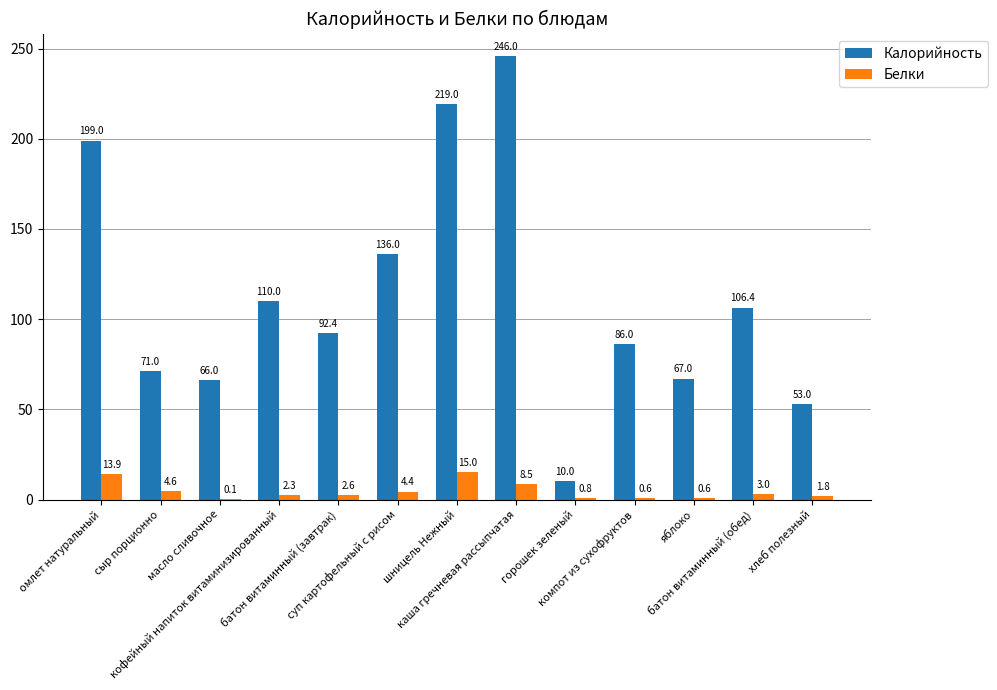

Which series has the largest range (max minus min)?

Калорийность